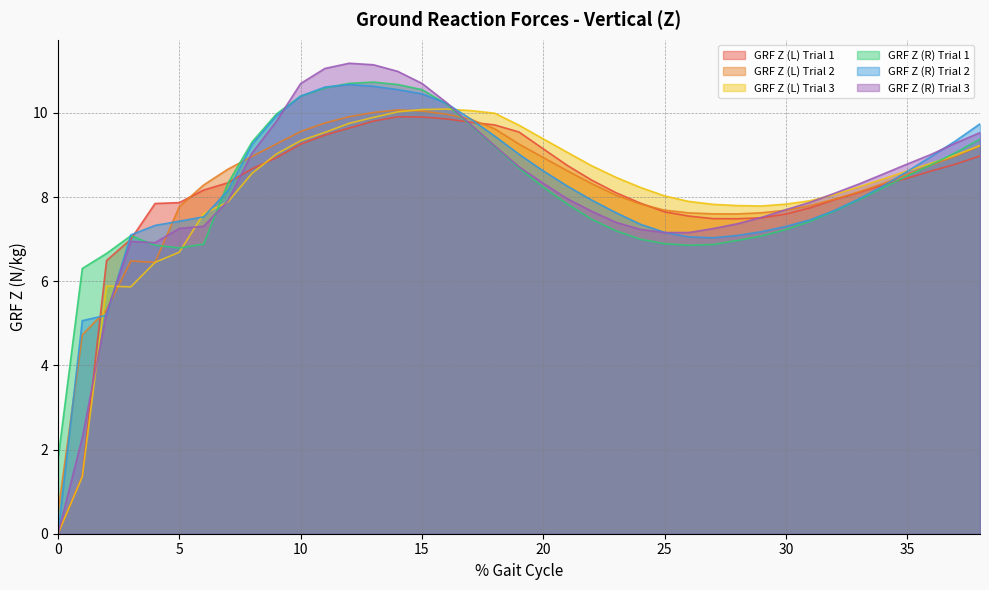

At which category does GRF Z (L) Trial 1 reach its first local peak?

14